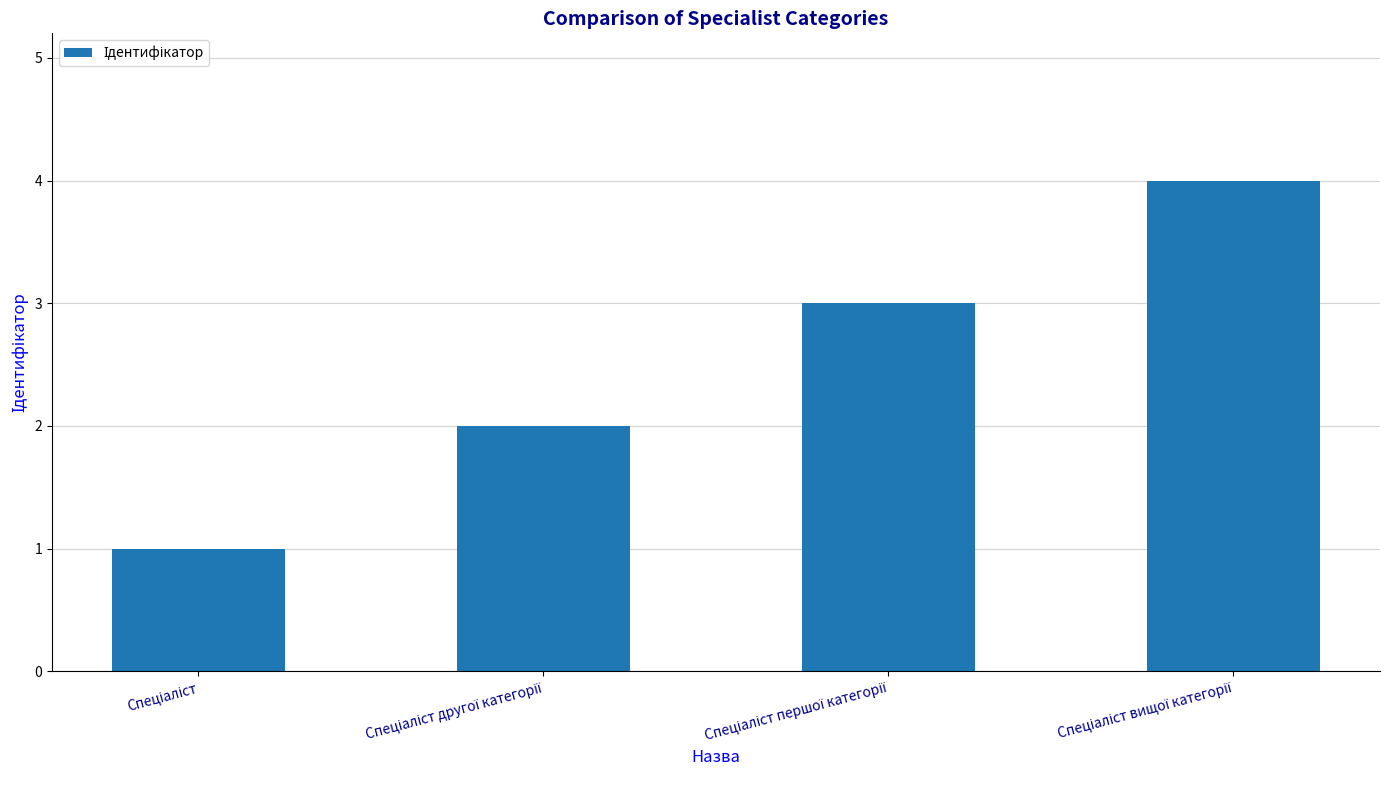

What is the sum of all values?

10